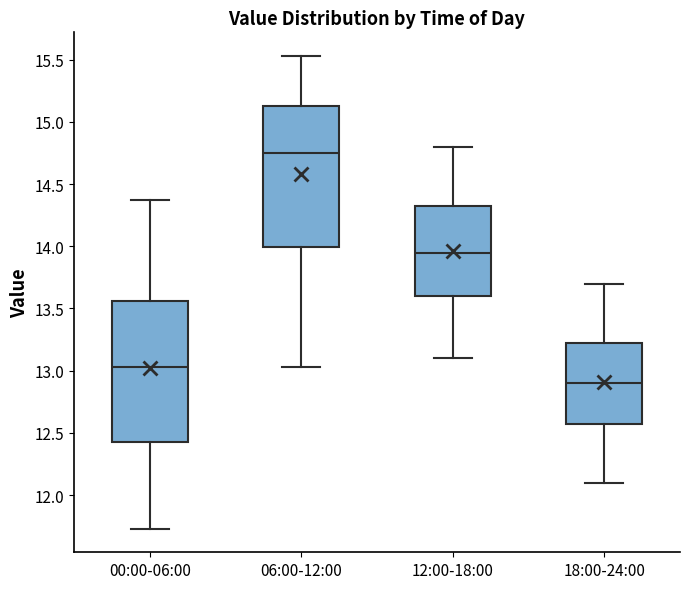

Where does the upper whisker of the box for 00:00-06:00 end on the y-axis? The values are not printed on the chart, so give them approximately, as read against the axis.

14.35